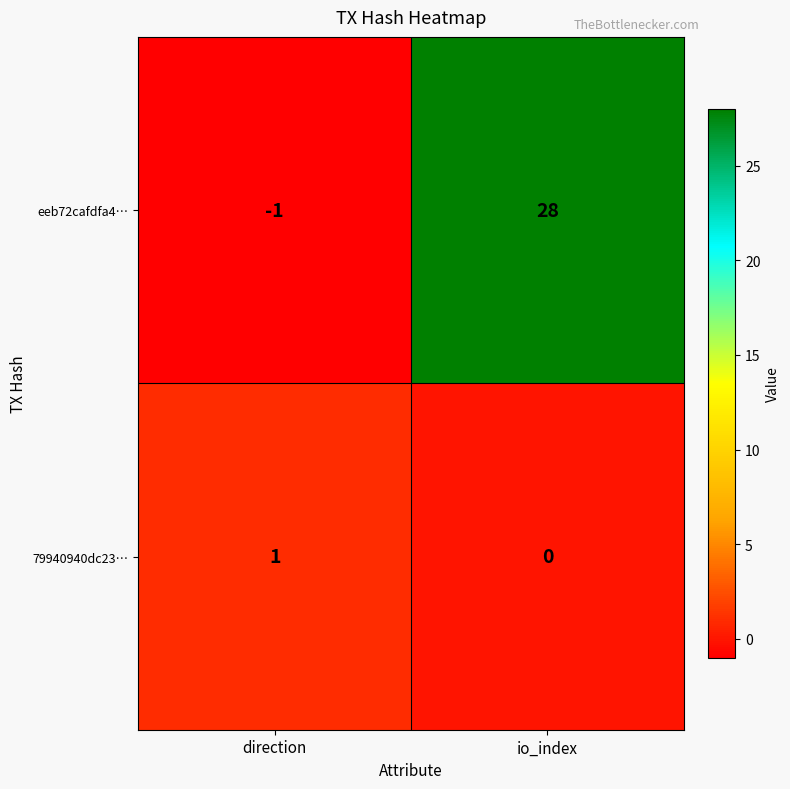

Reading left to right, what are all the values shown in this chart?

eeb72cafdfa4…: -1	28
79940940dc23…: 1	0